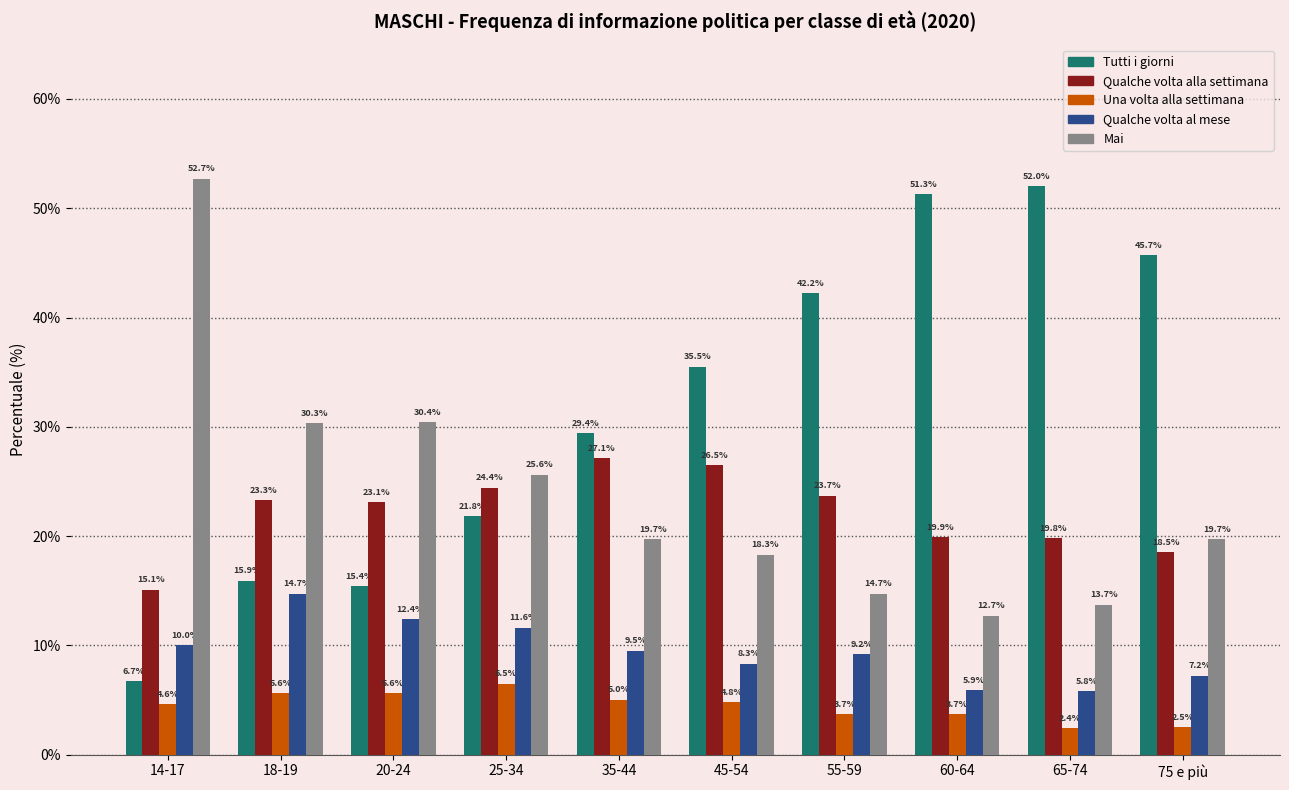

Which category has the lowest value across all series?

65-74